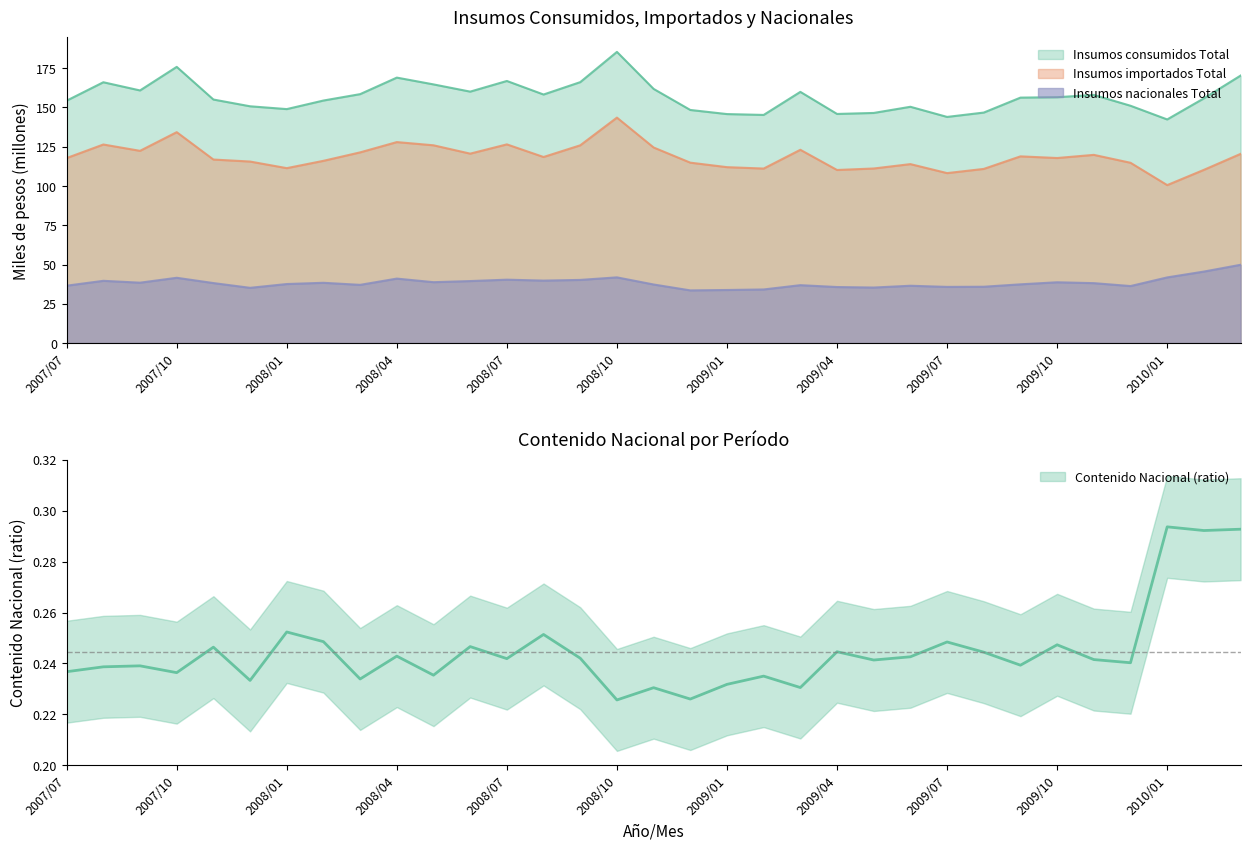

Reading left to right, transcribe all the data shown in this chart.

Insumos consumidos Total: 2007/07=154.3	2007/08=166.1	2007/09=160.8	2007/10=175.9	2007/11=155.1	2007/12=150.8	2008/01=149.0	2008/02=154.4	2008/03=158.5	2008/04=169.0	2008/05=164.7	2008/06=160.1	2008/07=166.9	2008/08=158.3	2008/09=166.1	2008/10=185.4	2008/11=161.8	2008/12=148.4	2009/01=145.8	2009/02=145.3	2009/03=159.9	2009/04=145.9	2009/05=146.5	2009/06=150.4	2009/07=144.0	2009/08=146.8	2009/09=156.3	2009/10=156.5	2009/11=158.0	2009/12=151.1	2010/01=142.4	2010/02=155.8	2010/03=170.3
Insumos importados Total: 2007/07=117.8	2007/08=126.4	2007/09=122.4	2007/10=134.3	2007/11=116.9	2007/12=115.6	2008/01=111.4	2008/02=116.0	2008/03=121.4	2008/04=128.0	2008/05=125.9	2008/06=120.6	2008/07=126.5	2008/08=118.5	2008/09=125.9	2008/10=143.6	2008/11=124.5	2008/12=114.9	2009/01=112.0	2009/02=111.1	2009/03=123.1	2009/04=110.2	2009/05=111.2	2009/06=113.9	2009/07=108.2	2009/08=110.9	2009/09=118.9	2009/10=117.8	2009/11=119.8	2009/12=114.8	2010/01=100.6	2010/02=110.3	2010/03=120.4
Insumos nacionales Total: 2007/07=36.5	2007/08=39.6	2007/09=38.5	2007/10=41.6	2007/11=38.2	2007/12=35.2	2008/01=37.6	2008/02=38.4	2008/03=37.1	2008/04=41.1	2008/05=38.8	2008/06=39.5	2008/07=40.4	2008/08=39.8	2008/09=40.2	2008/10=41.8	2008/11=37.3	2008/12=33.5	2009/01=33.8	2009/02=34.1	2009/03=36.9	2009/04=35.7	2009/05=35.4	2009/06=36.5	2009/07=35.8	2009/08=35.9	2009/09=37.4	2009/10=38.7	2009/11=38.2	2009/12=36.3	2010/01=41.8	2010/02=45.5	2010/03=49.8
Contenido Nacional (ratio): 2007/07=0.2	2007/08=0.2	2007/09=0.2	2007/10=0.2	2007/11=0.2	2007/12=0.2	2008/01=0.3	2008/02=0.2	2008/03=0.2	2008/04=0.2	2008/05=0.2	2008/06=0.2	2008/07=0.2	2008/08=0.3	2008/09=0.2	2008/10=0.2	2008/11=0.2	2008/12=0.2	2009/01=0.2	2009/02=0.2	2009/03=0.2	2009/04=0.2	2009/05=0.2	2009/06=0.2	2009/07=0.2	2009/08=0.2	2009/09=0.2	2009/10=0.2	2009/11=0.2	2009/12=0.2	2010/01=0.3	2010/02=0.3	2010/03=0.3